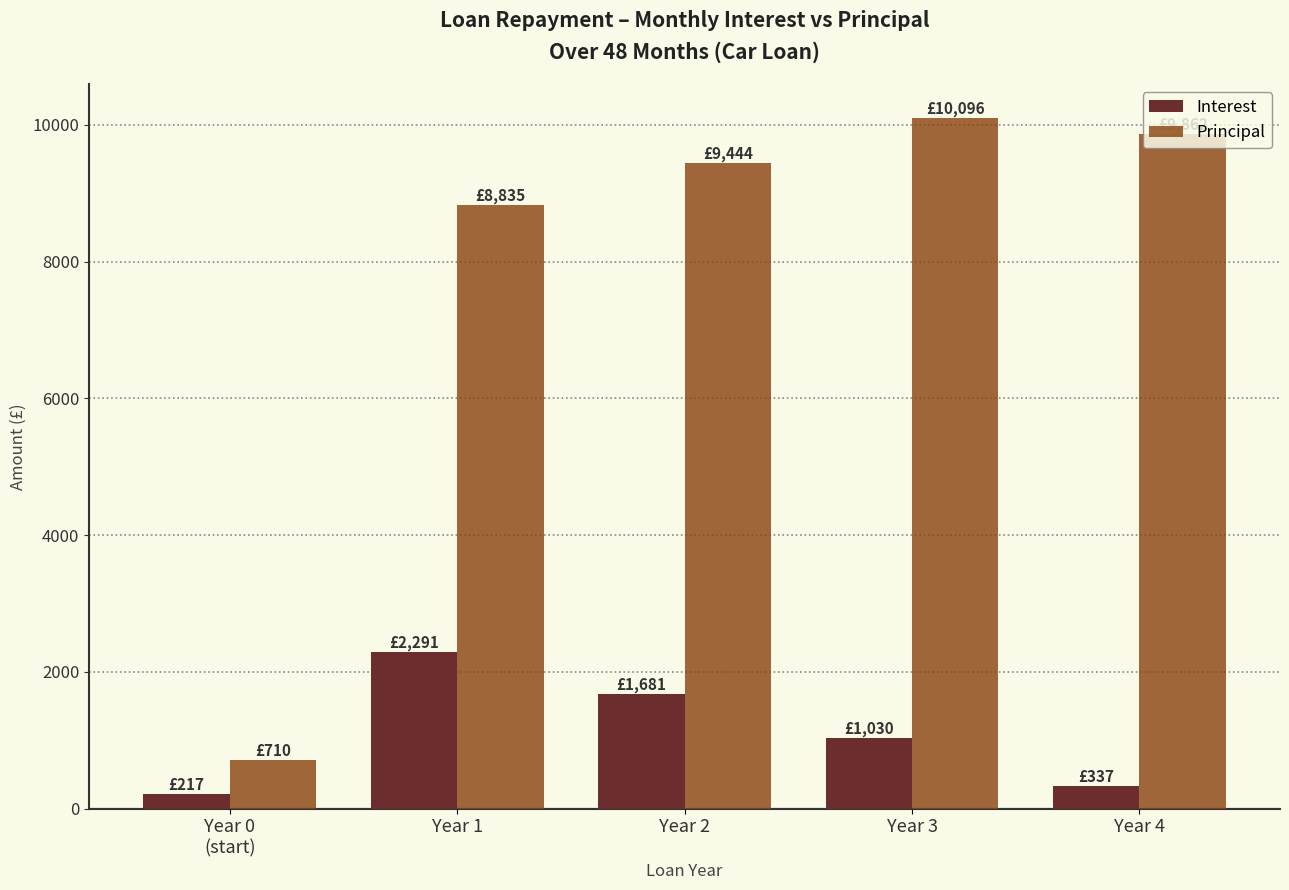

What is the difference between the second highest and second lowest values in the Principal series?

1026.8